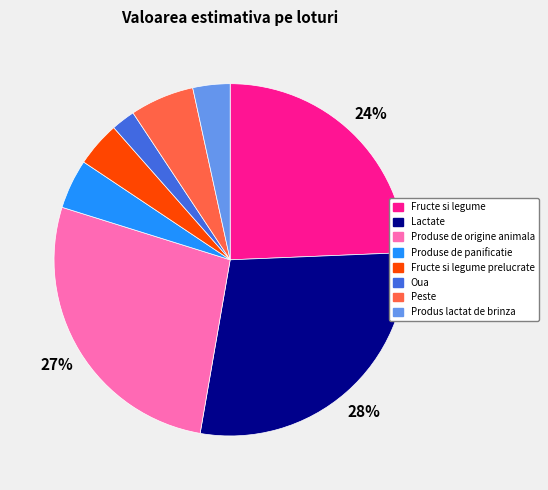

The Oua slice represents 2% of the pie. True or false?

True